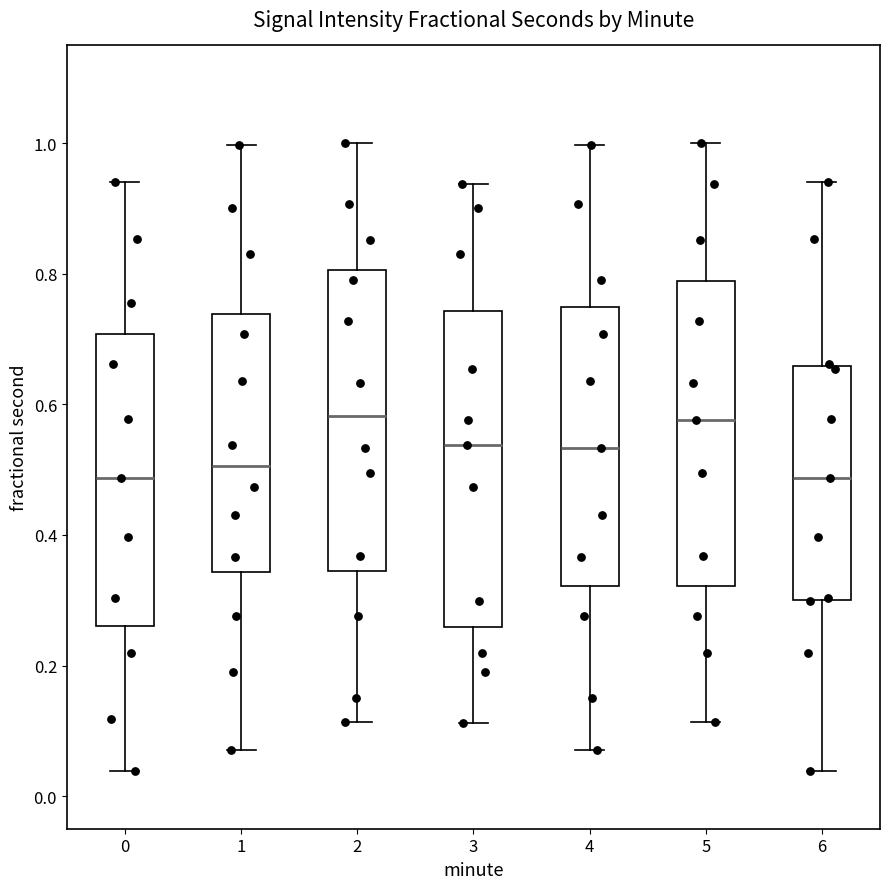

Reading left to right, read every box against the y-axis: the position of its median line, the range the box covers, and the ends of its whiskers. The values are not printed on the chart, so give them approximately, as read against the axis.

0: median 0.48, box 0.26 to 0.70, whiskers 0.04 to 0.94
1: median 0.50, box 0.34 to 0.74, whiskers 0.08 to 1.00
2: median 0.58, box 0.34 to 0.80, whiskers 0.12 to 1.00
3: median 0.54, box 0.26 to 0.74, whiskers 0.12 to 0.94
4: median 0.54, box 0.32 to 0.74, whiskers 0.08 to 1.00
5: median 0.58, box 0.32 to 0.78, whiskers 0.12 to 1.00
6: median 0.48, box 0.30 to 0.66, whiskers 0.04 to 0.94